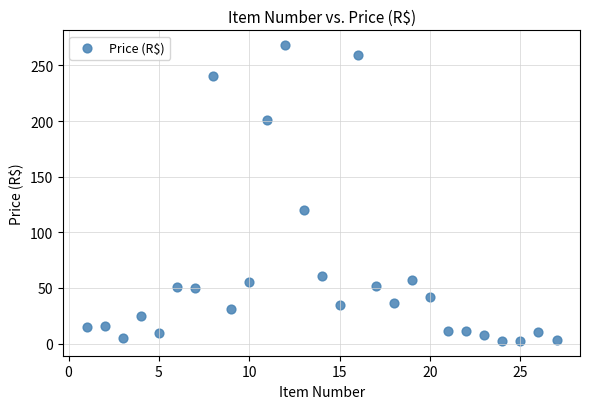

What is the range of Y values (max minus min)?

265.8